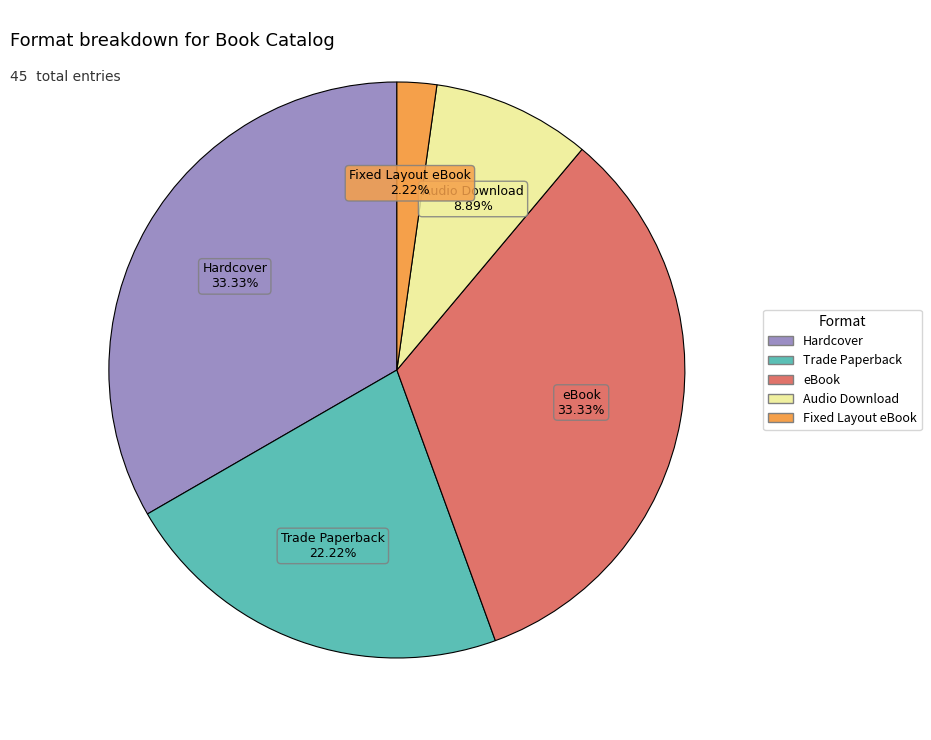

Which has a higher value, eBook or Audio Download?

eBook